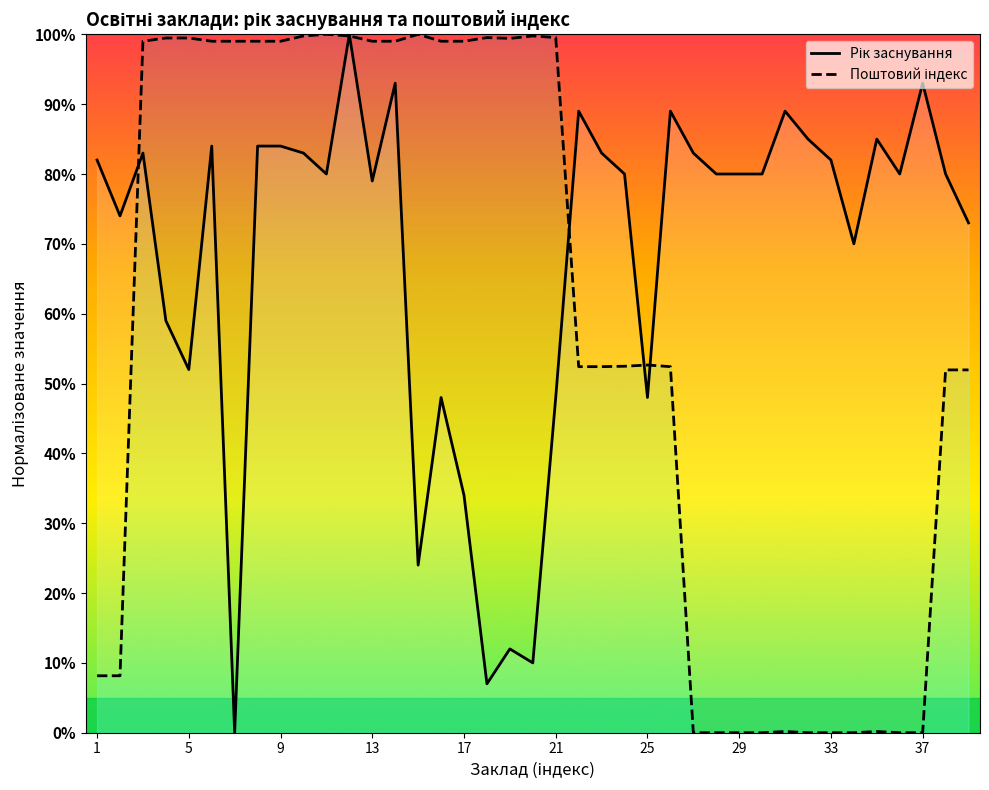

What is the spread (max minus min) of values at 1?

73.8